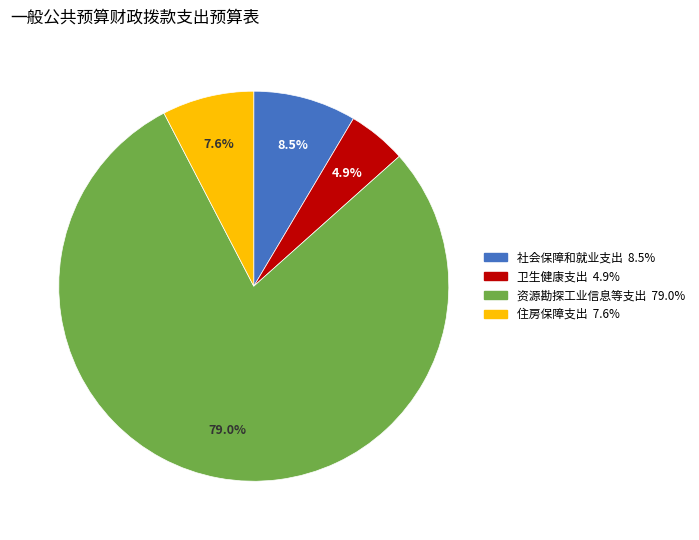

What portion of the pie excludes 住房保障支出?

92.4%